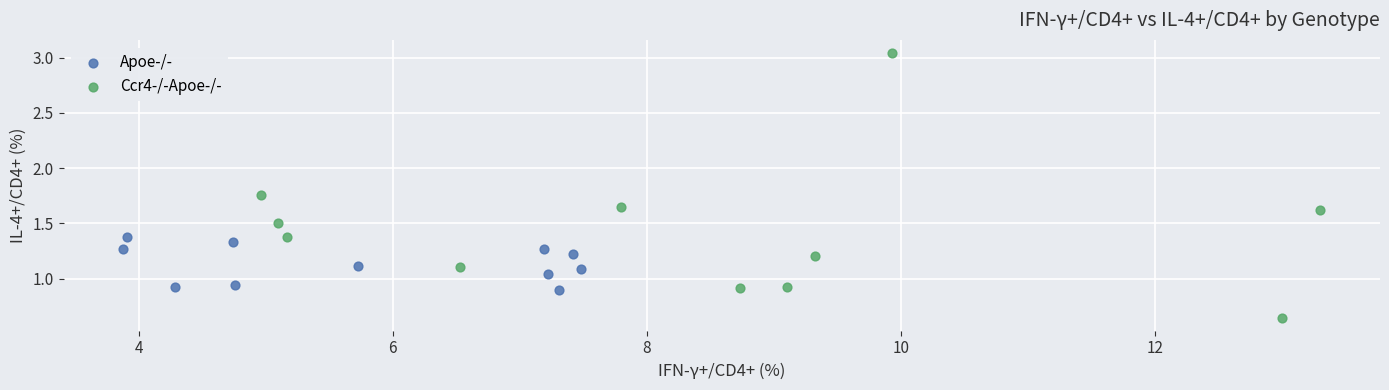

What are all the series names shown in the legend?

Apoe-/-, Ccr4-/-Apoe-/-